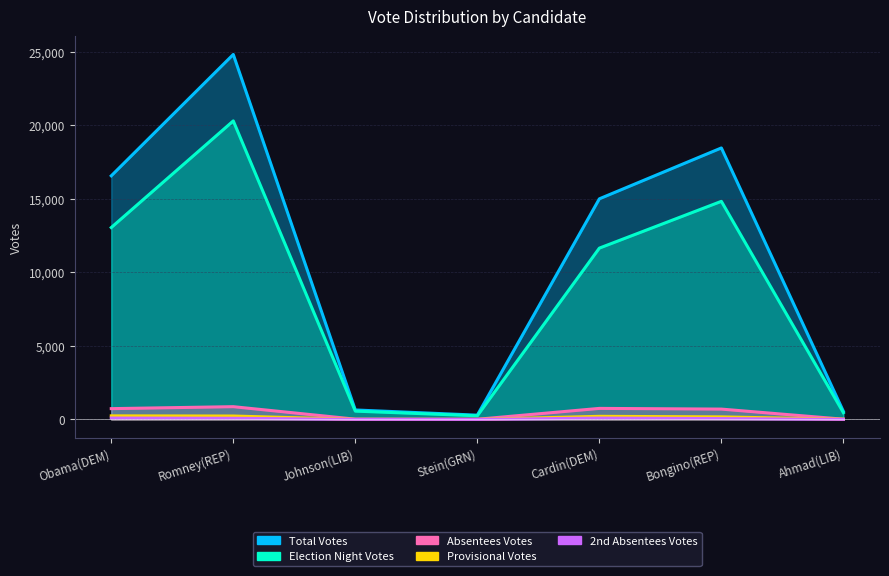

True or false: Total Votes and Election Night Votes cross at least once.

False